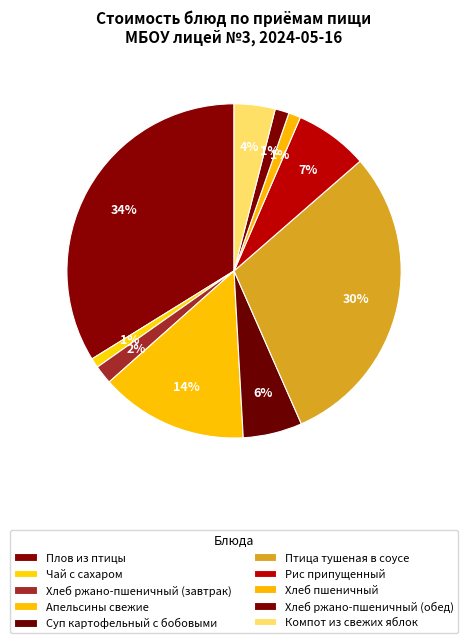

How many segments does this pie chart have?

10